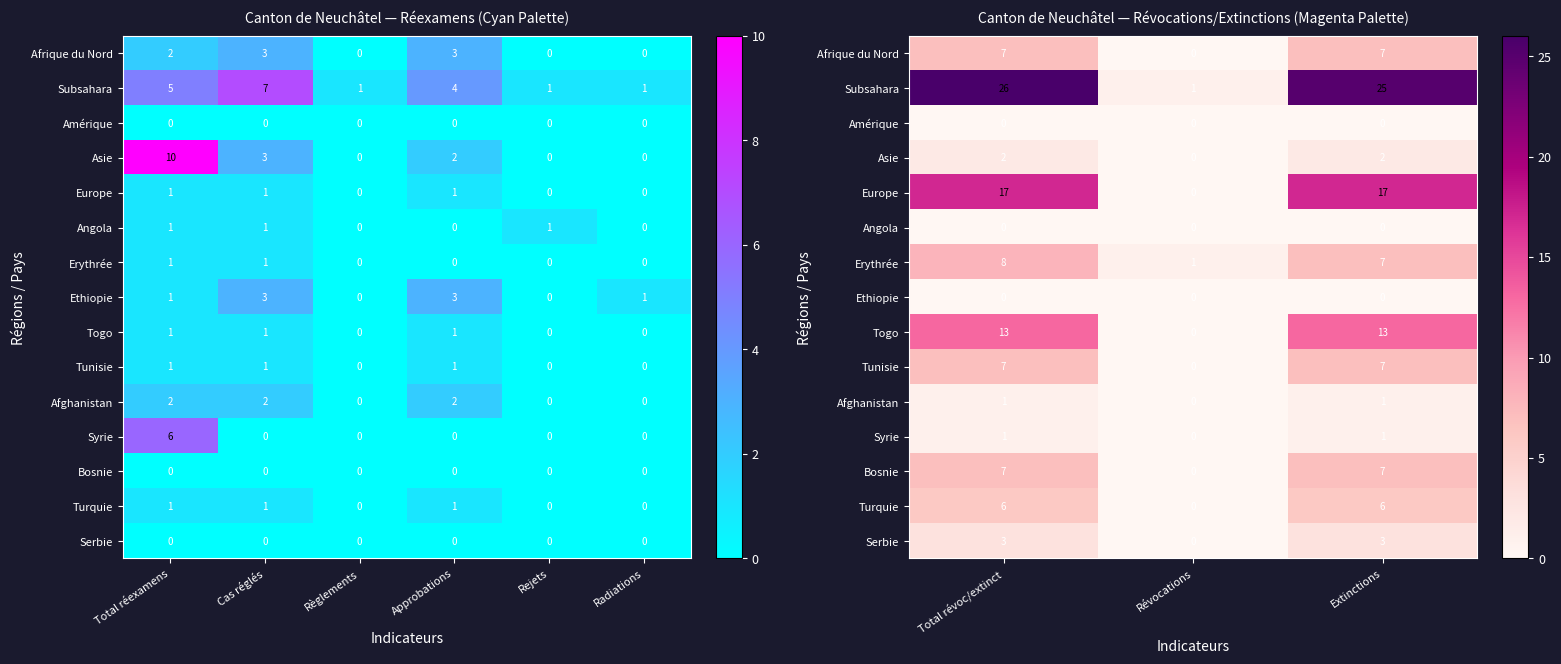

Which label corresponds to the smallest value in the chart?

Révocations